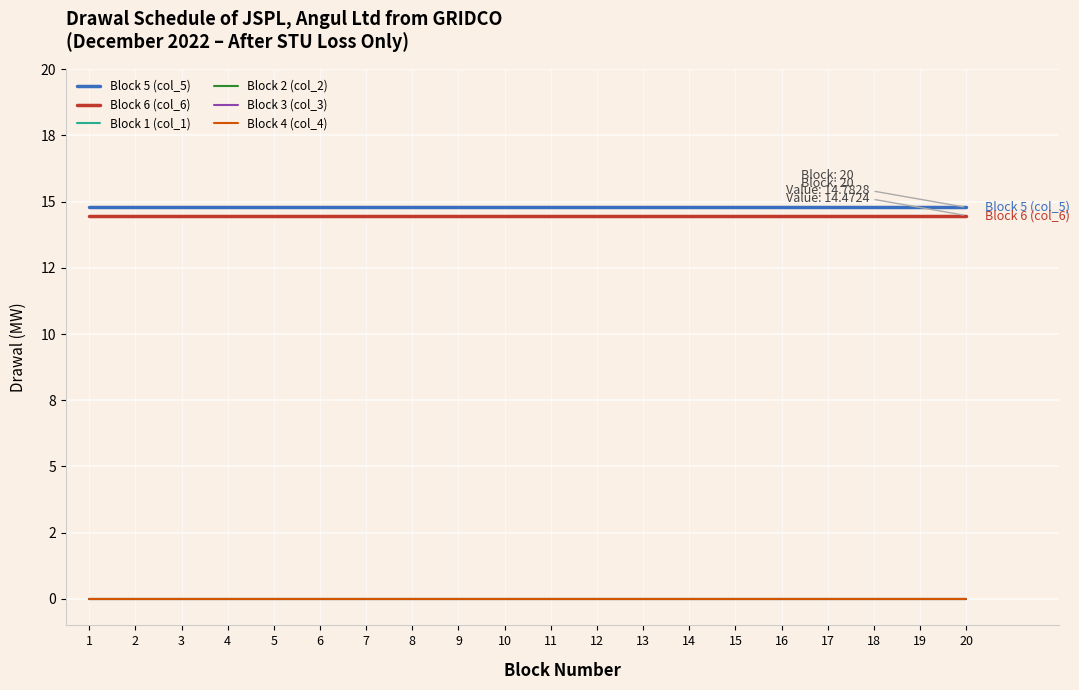

Is the value of Block 3 (col_3) at 1 greater than the value of Block 6 (col_6) at 11?

No